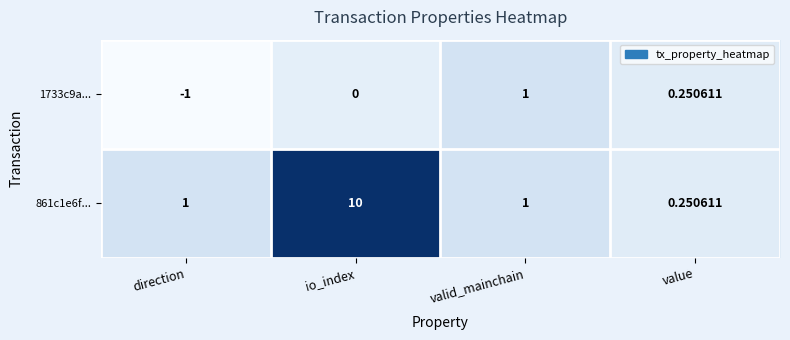

Which category has the highest value across all series?

io_index